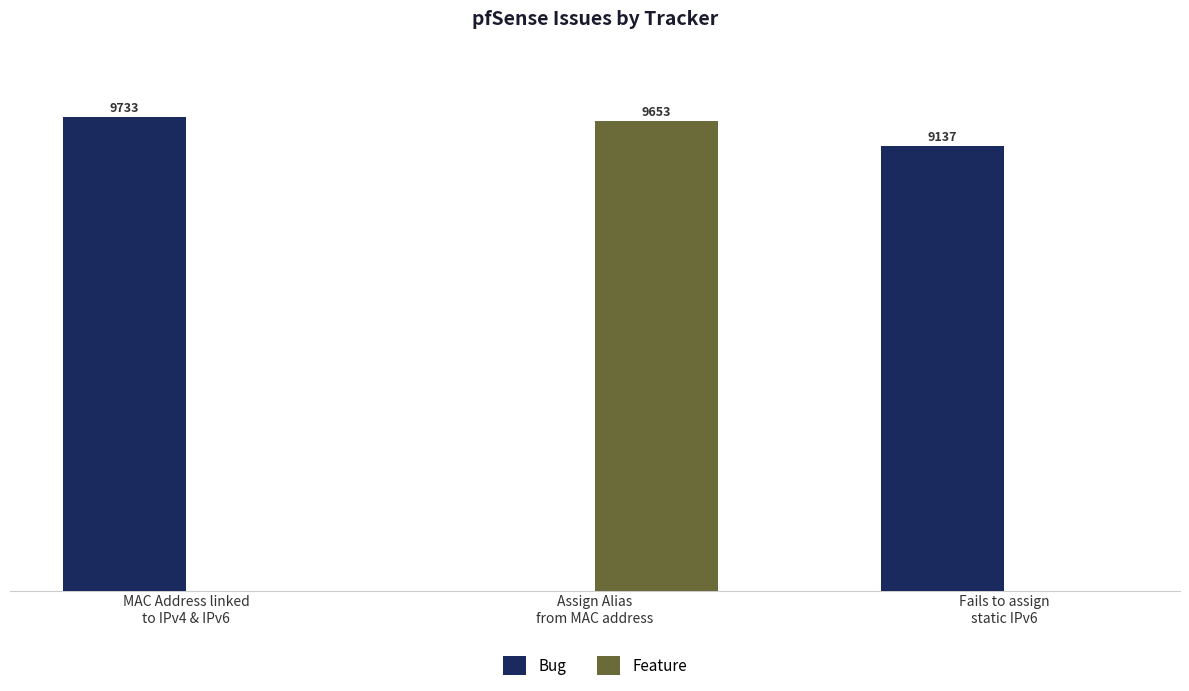

At which label does Bug first exceed 9137?

MAC Address linked
to IPv4 & IPv6